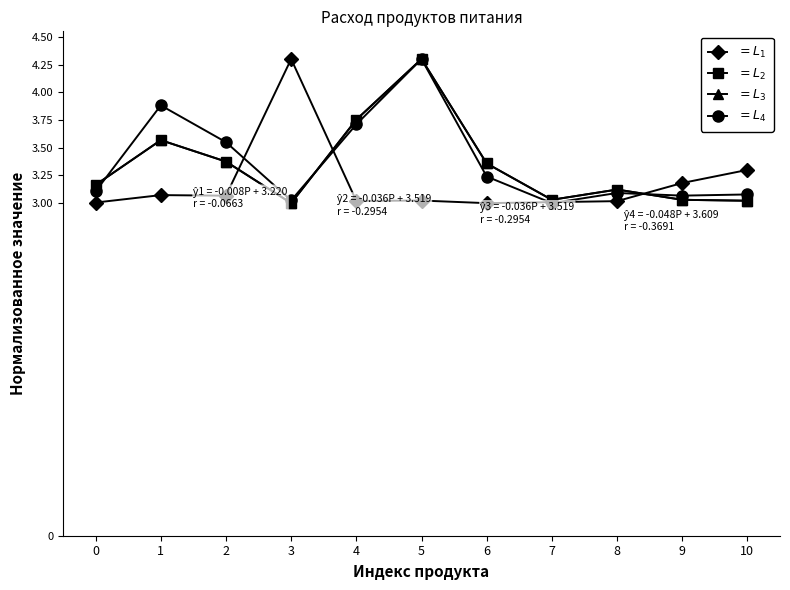

The value of $= L_4$ at 6 is 3.2. True or false?

True